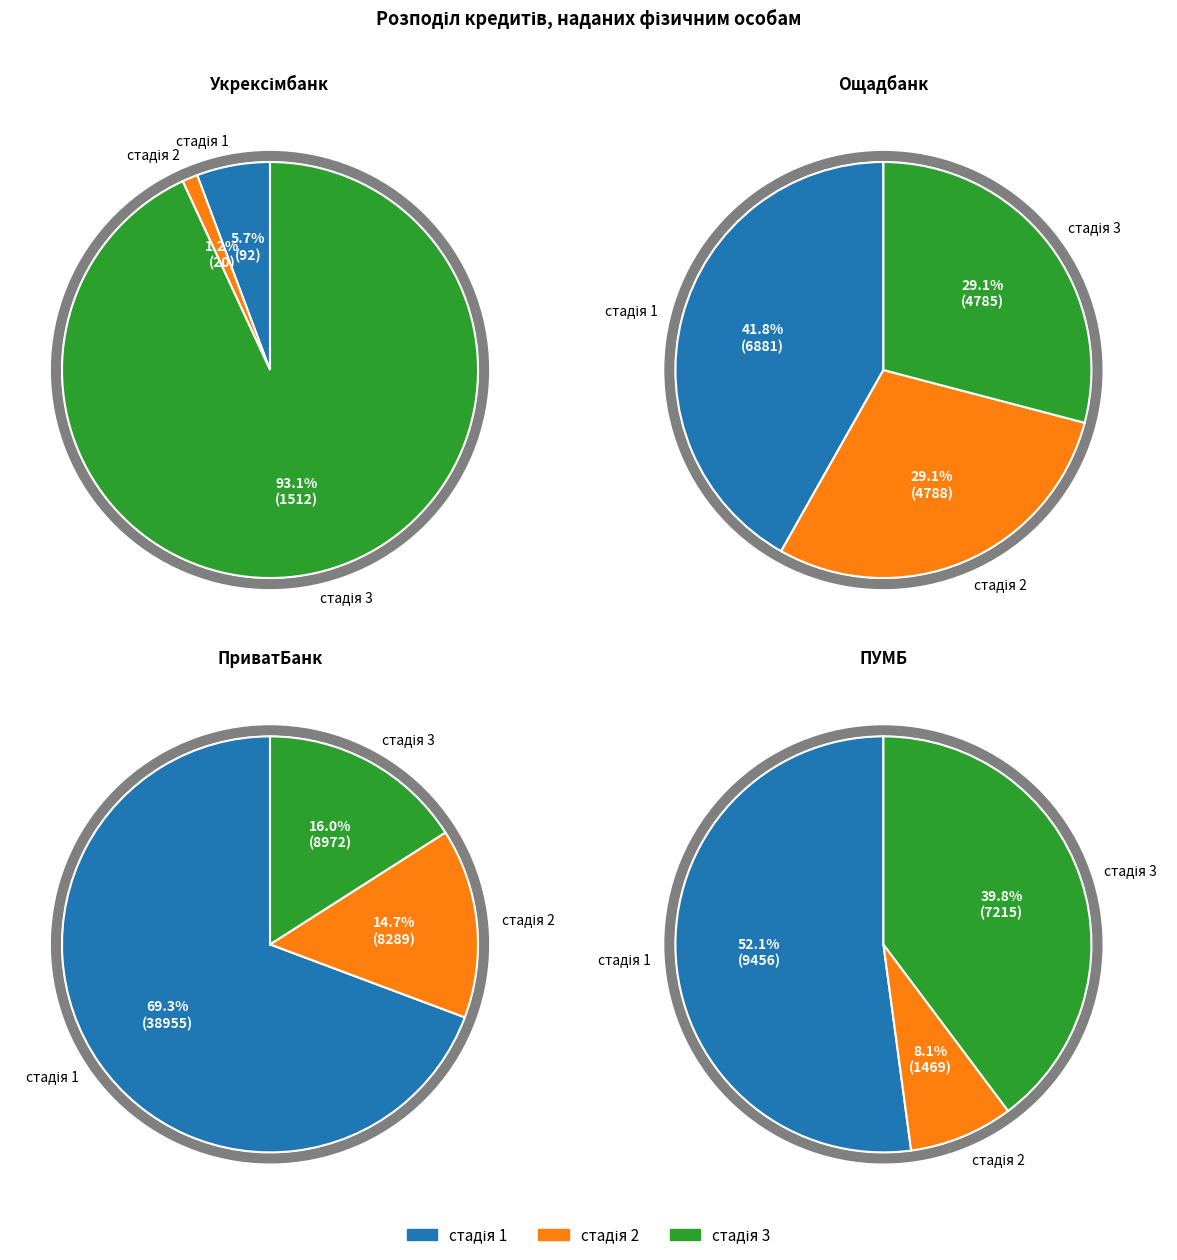

To the nearest percent, what is the combined percentage of ПриватБанк and Ощадбанк?

60%